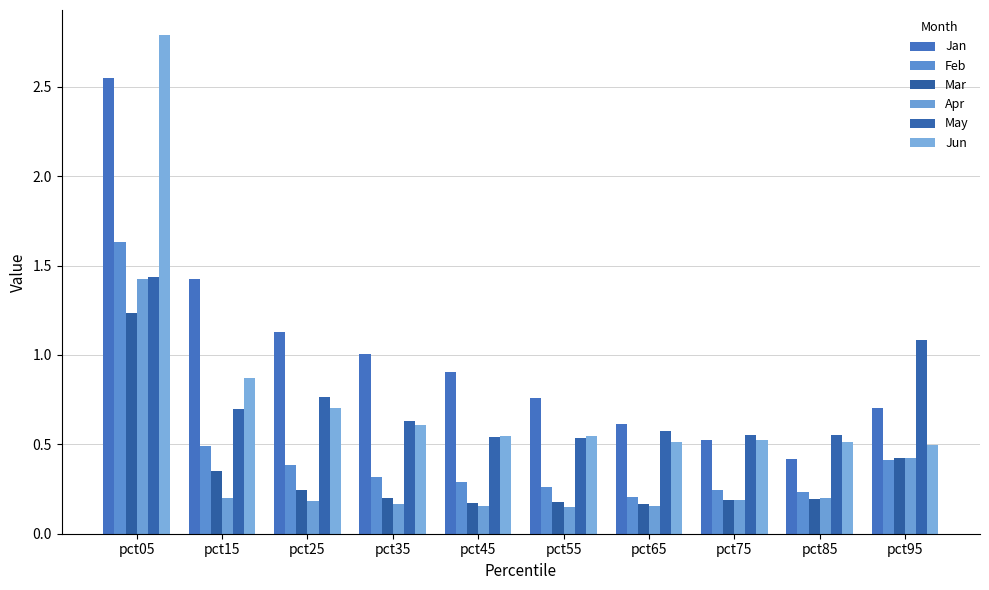

What is the value of the Jun bar at the 10th from the left?

0.5